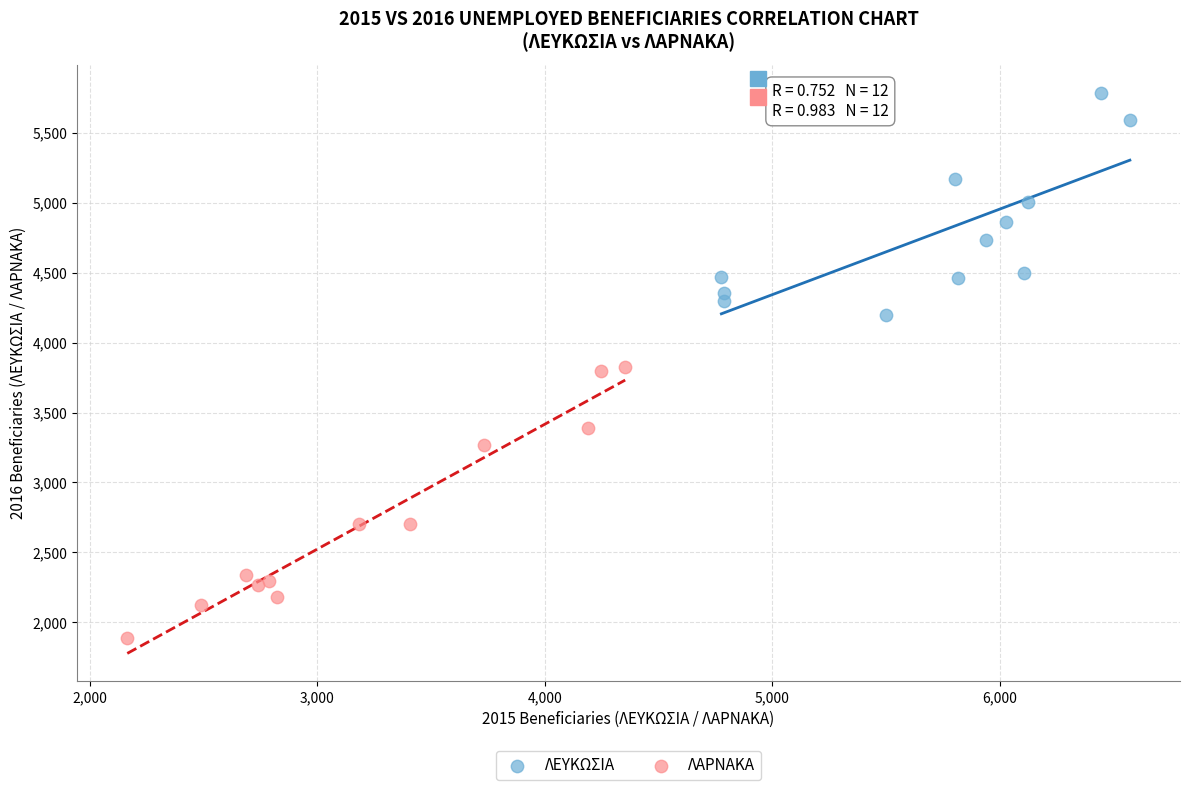

Which series reaches the maximum Y coordinate?

ΛΕΥΚΩΣΙΑ